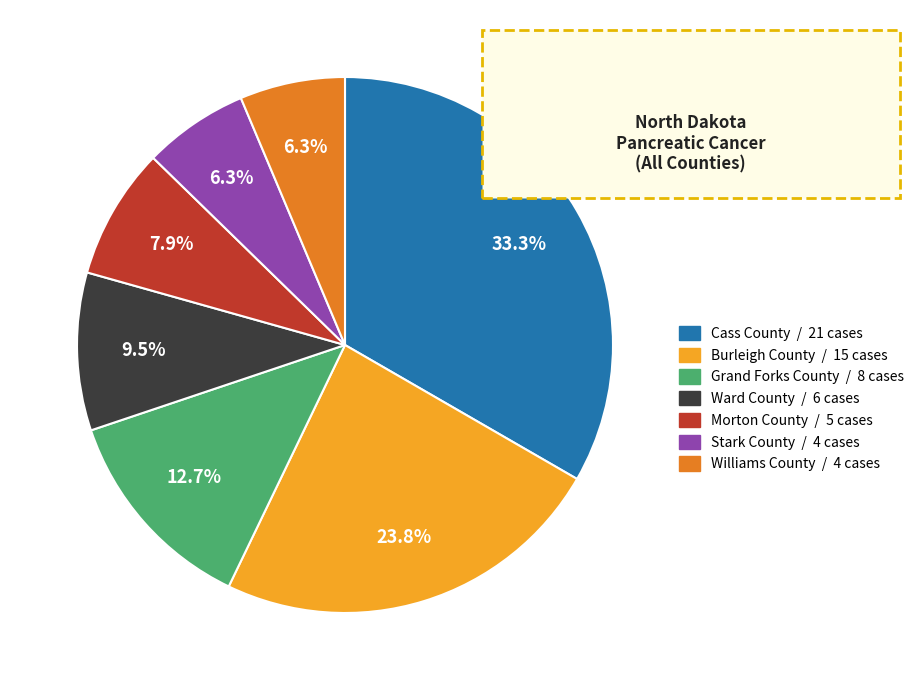

Is it true that Grand Forks County is 23% of the pie?

False